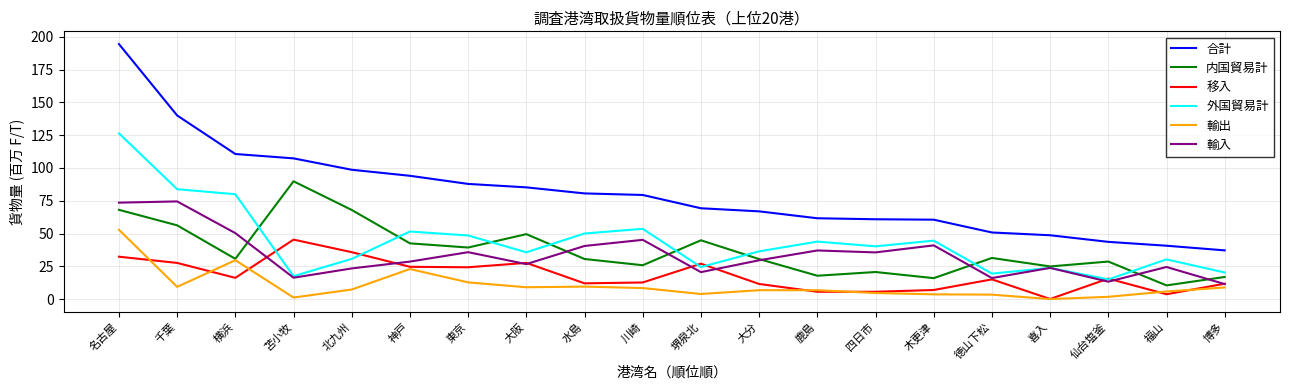

Which series changed the most between 東京 and 木更津?

合計